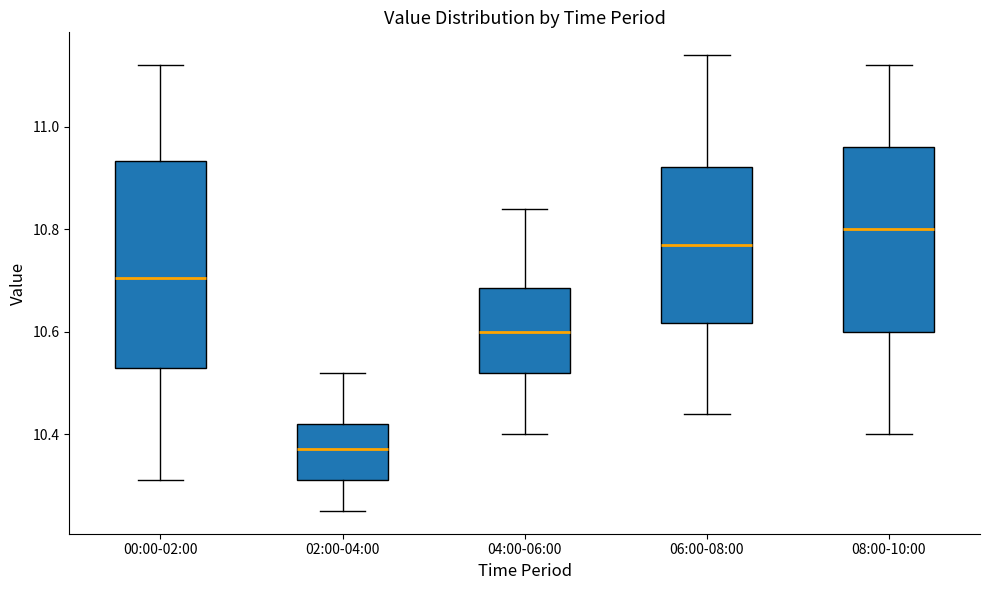

Where is the lower edge of the box for 00:00-02:00 on the y-axis? The values are not printed on the chart, so give them approximately, as read against the axis.

10.54